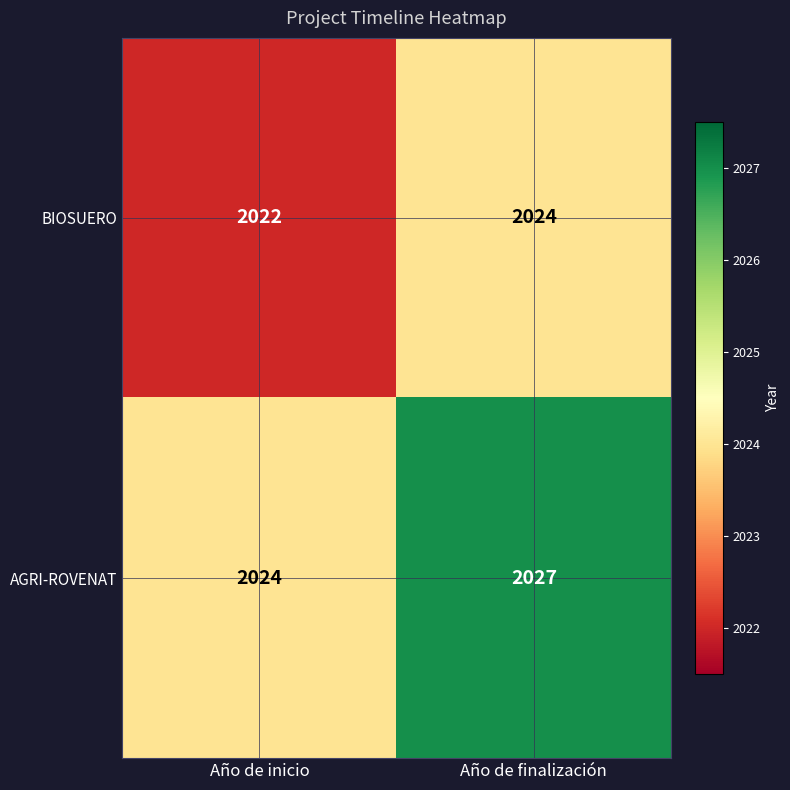

What is the greatest value displayed?

2027